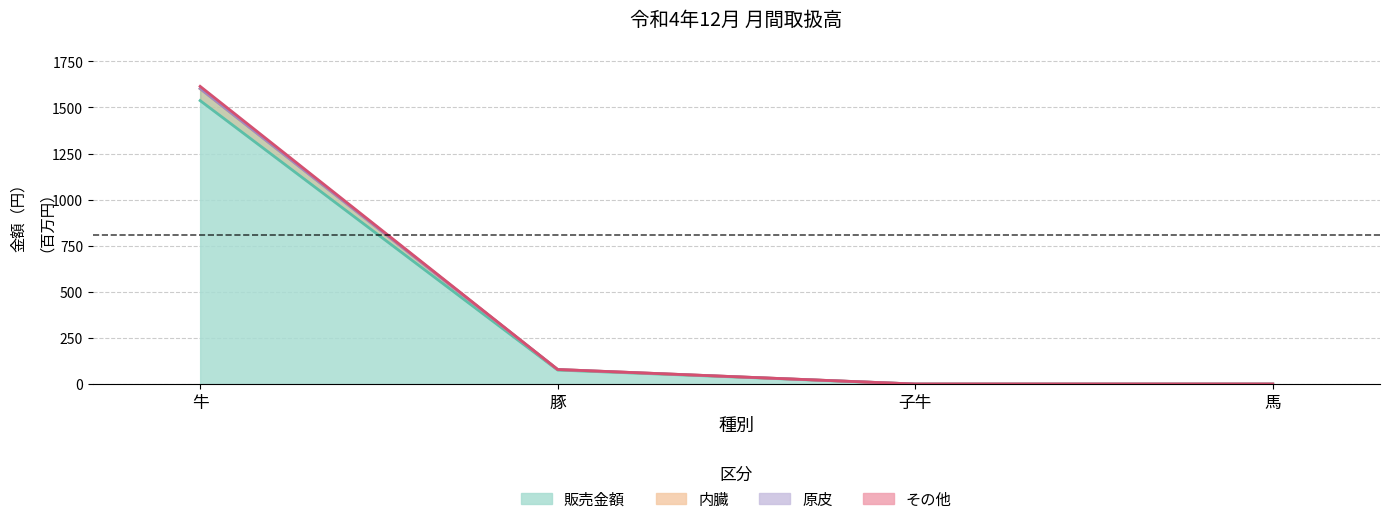

At which label does 販売金額 reach its peak?

牛